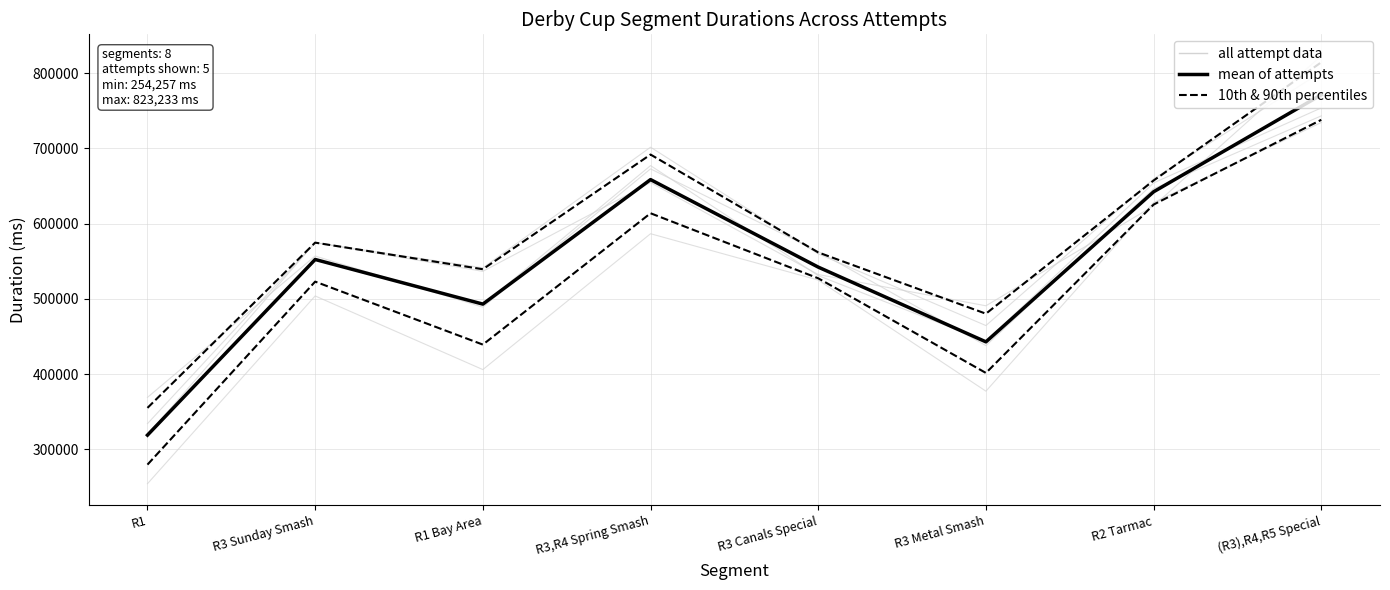

What is the sum of the mean of attempts values at R3 Canals Special and R3,R4 Spring Smash?

1200791.2